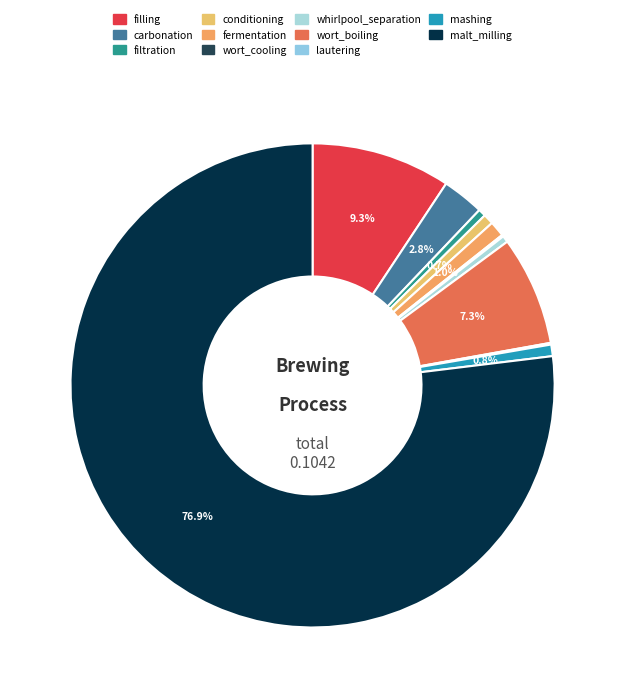

Which category has the smallest portion of the pie?

lautering